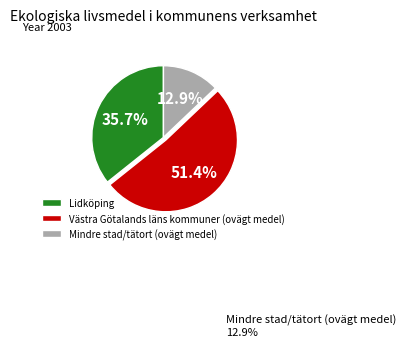

Approximately how many times larger is the value at Lidköping compared to Västra Götalands läns kommuner (ovägt medel)?

0.7